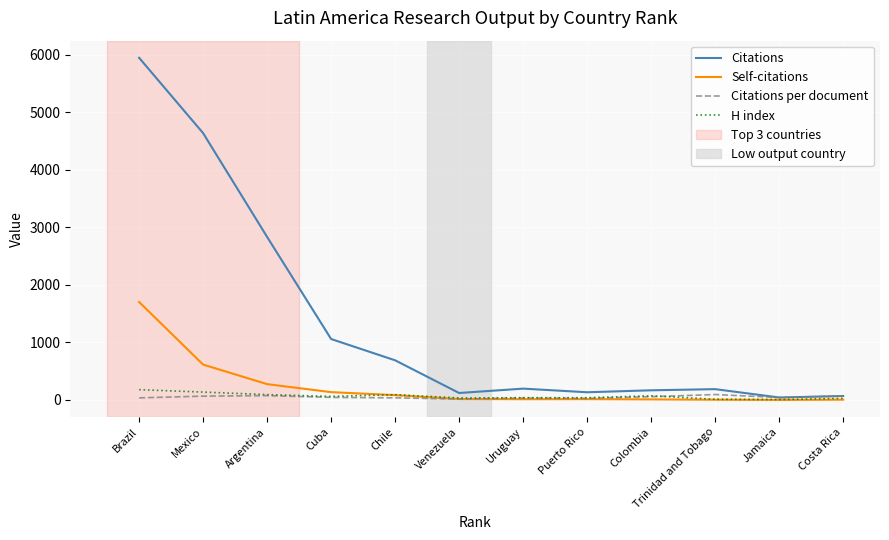

What is the spread (max minus min) of values at Argentina?

2757.5